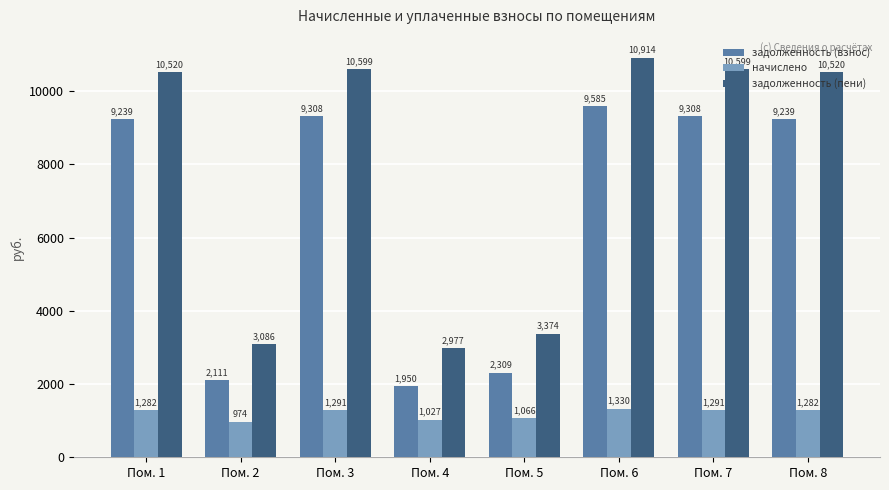

What is the total value across all series at Пом. 5?

6748.8